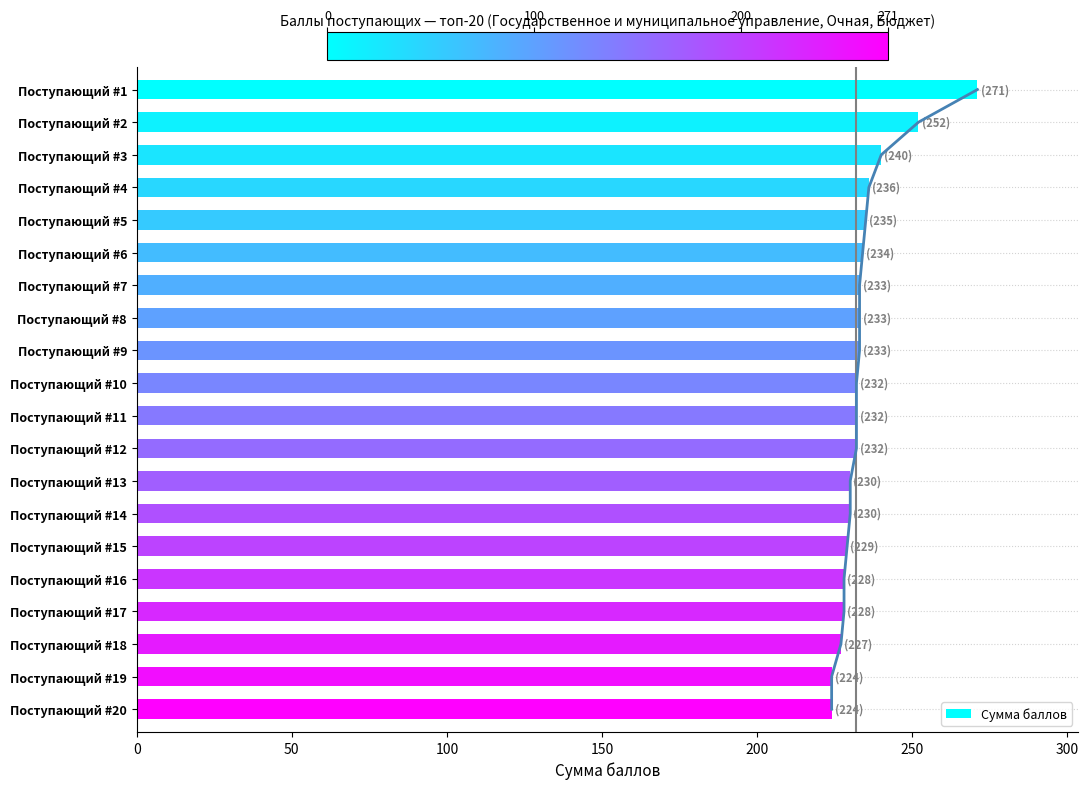

What is the highest value of the Сумма баллов series?

271